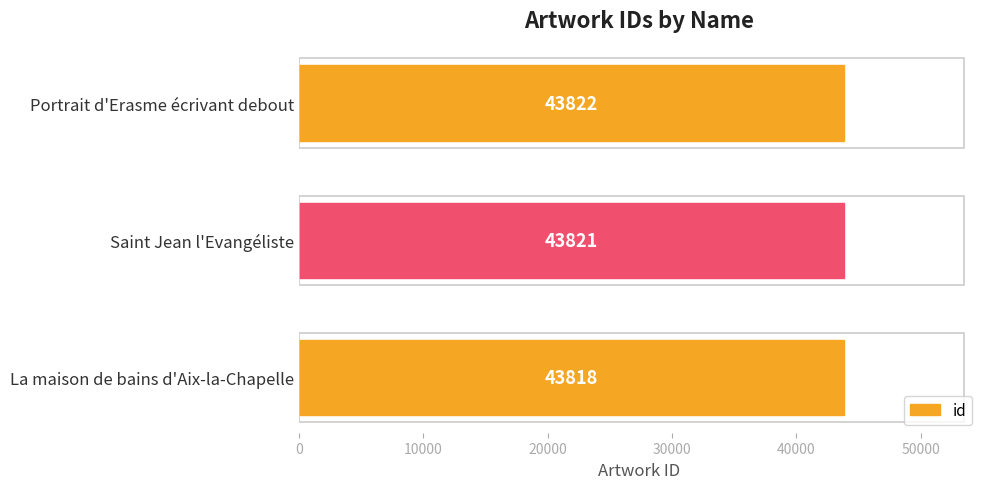

What is the average value?

43820